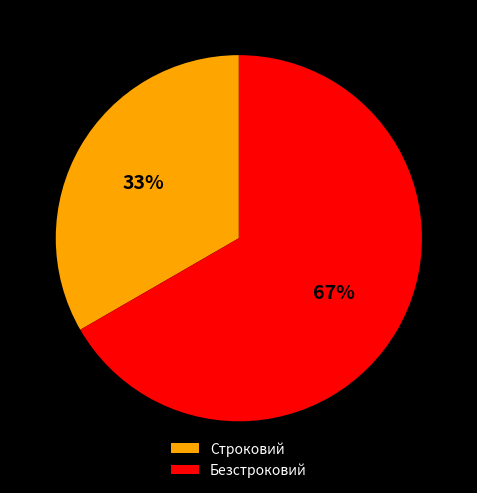

To the nearest percent, what is the combined percentage of Безстроковий and Строковий?

100%